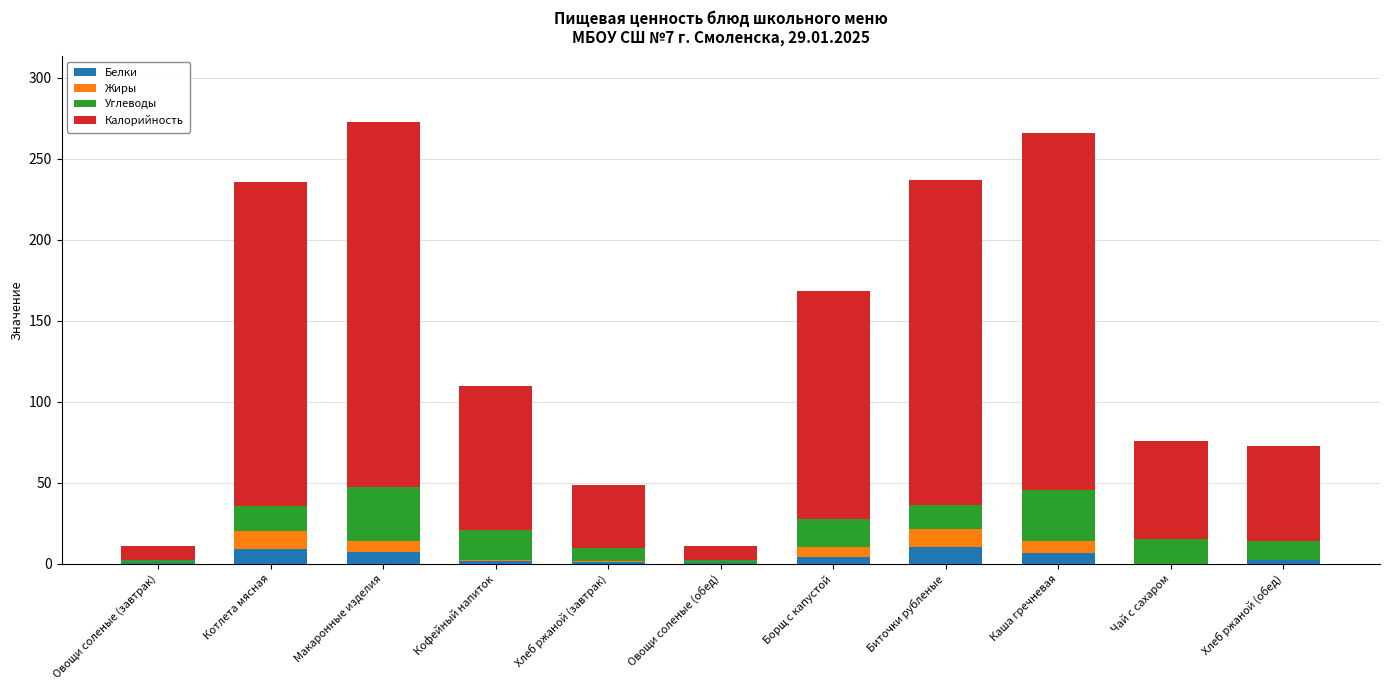

Count the number of data series in this chart.

4